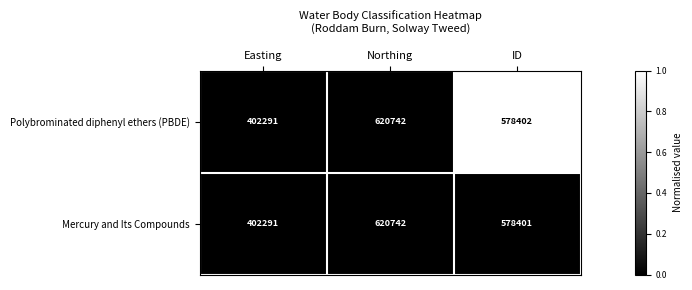

At which category is the sum across all series the highest?

Northing